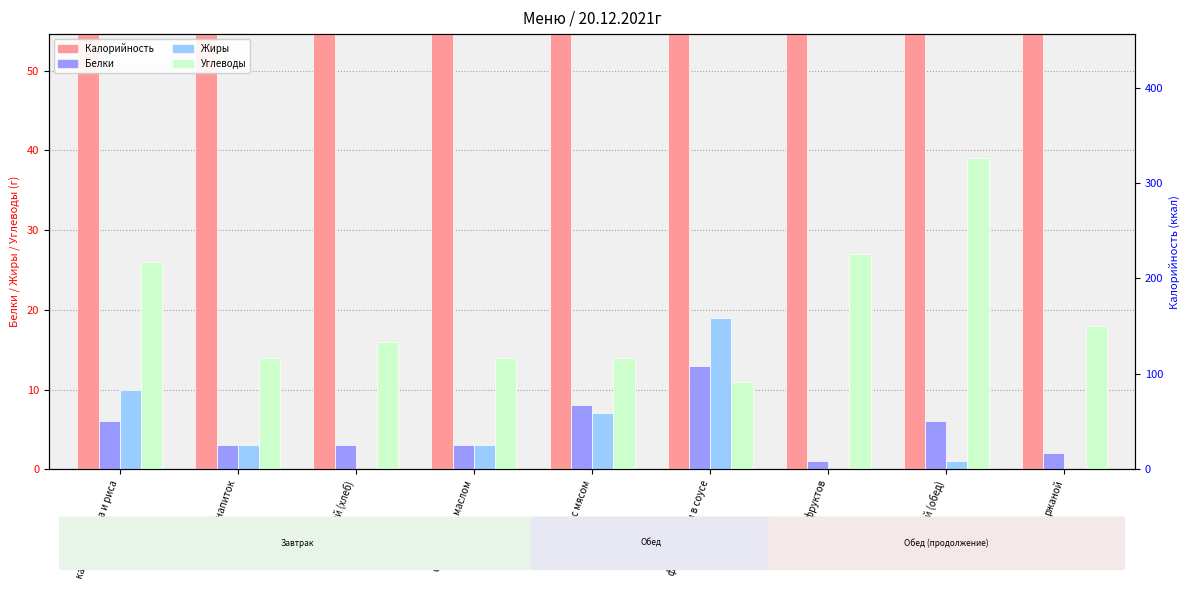

What is the highest value of the Жиры series?

19